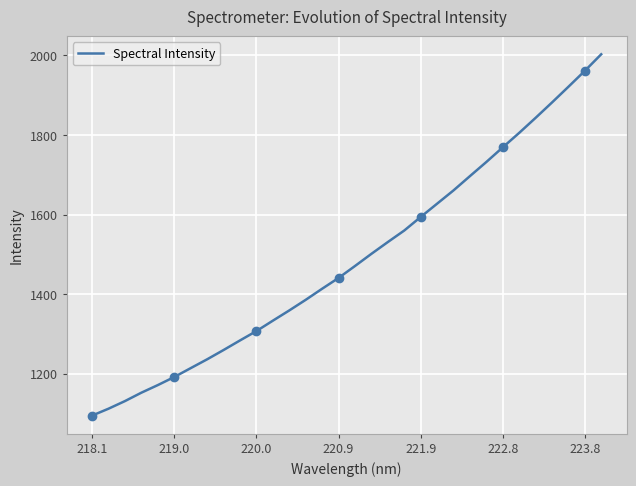

What is the sum of all values?

47642.9